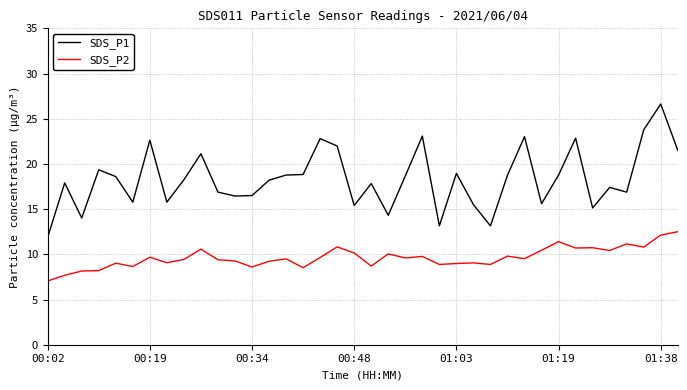

True or false: SDS_P2 and SDS_P1 intersect in this chart.

False